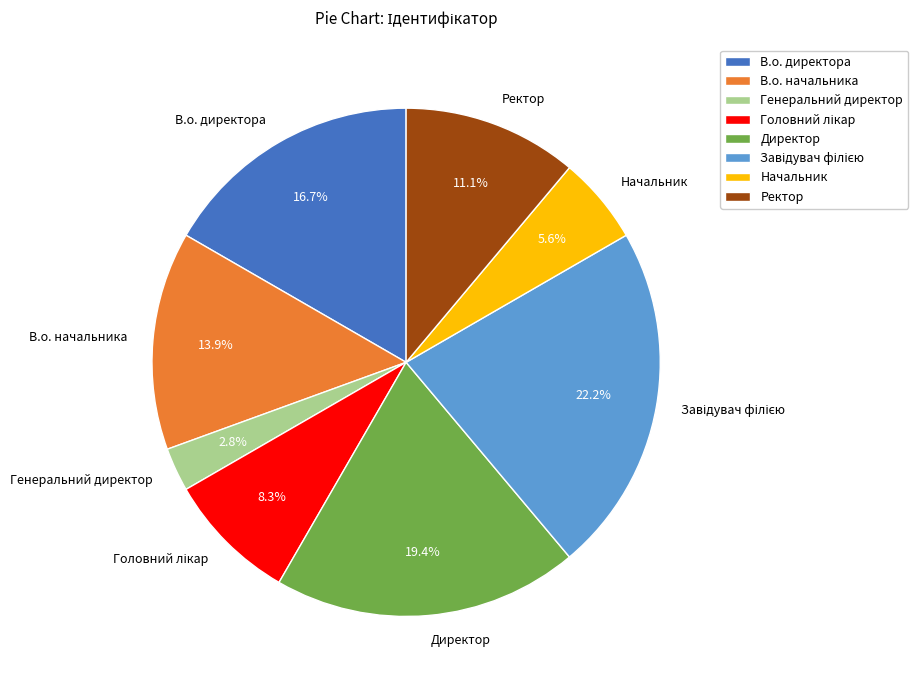

How many segments does this pie chart have?

8